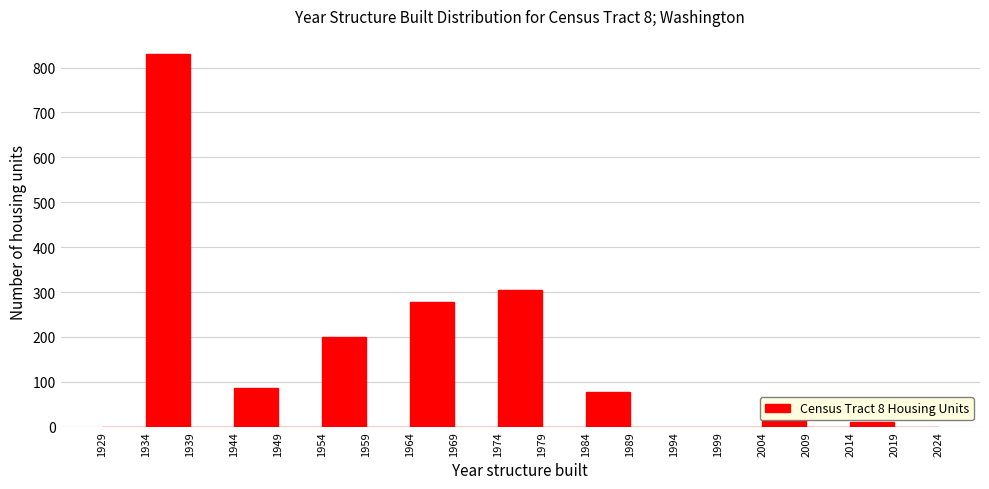

Which range on the x-axis has the tallest bar?

1934 to 1939